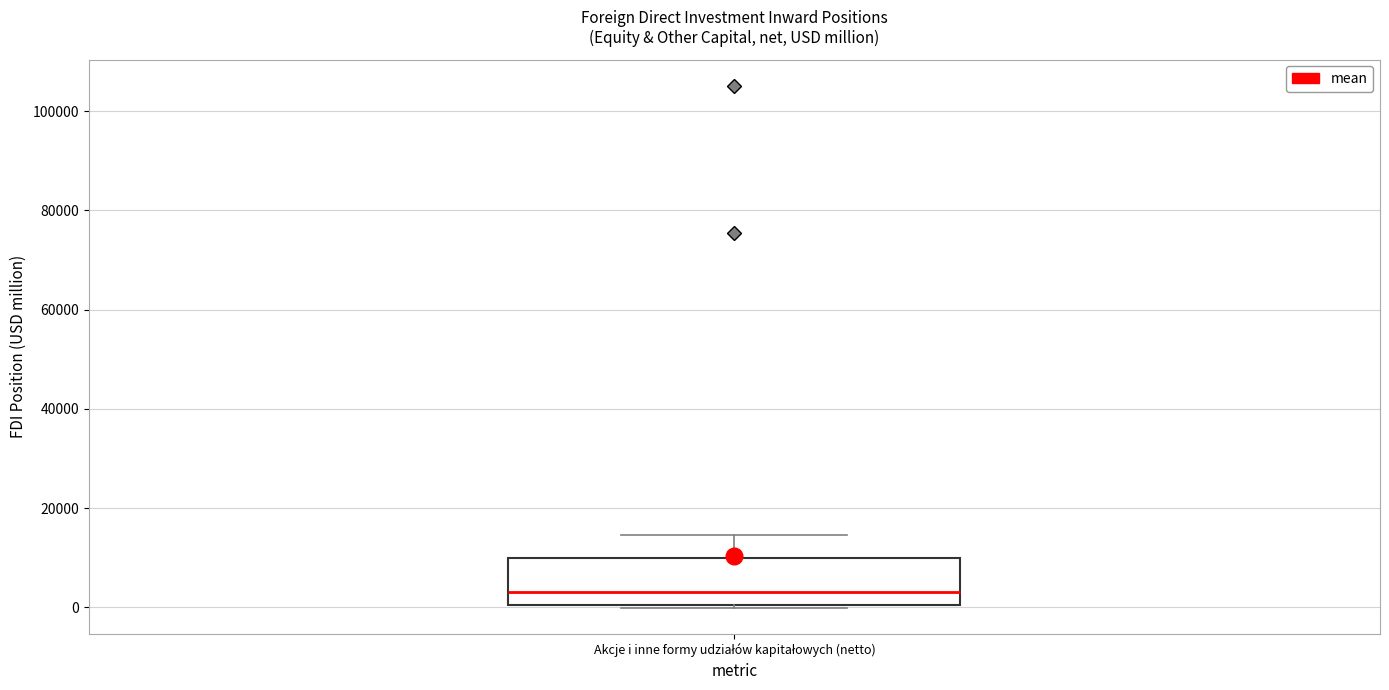

Transcribe this box plot: give where the median line is, the range the box spans, and where the two whiskers end, as read against the y-axis. The values are not printed on the chart, so give them approximately, as read against the axis.

median 4000, box 0 to 10000, whiskers 0 to 14000